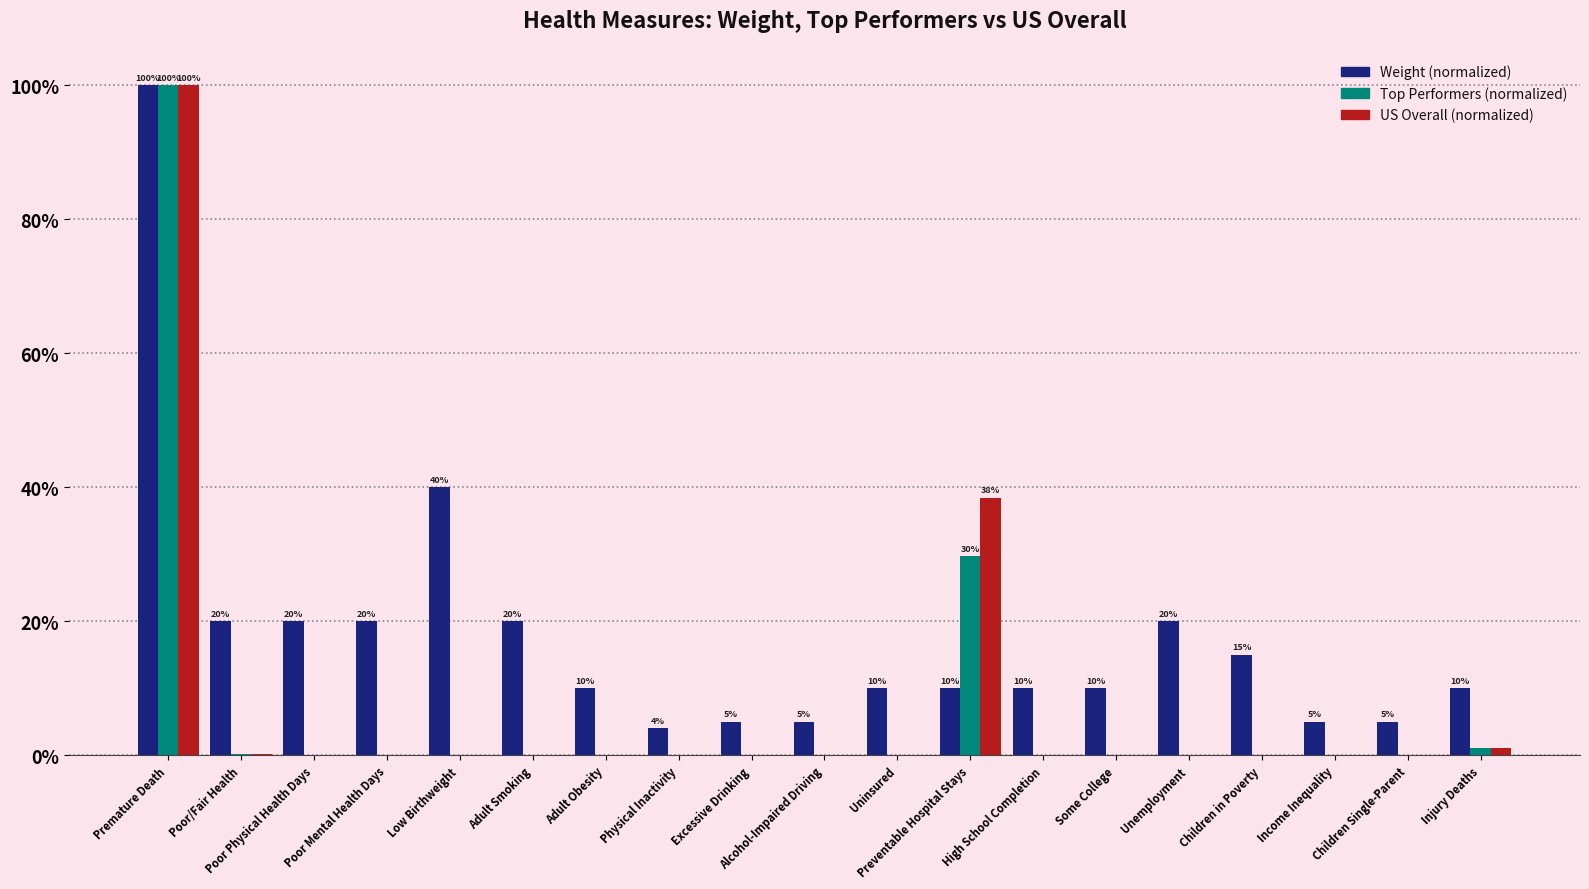

Where is Weight (normalized) nearest to the value 52?

Low Birthweight